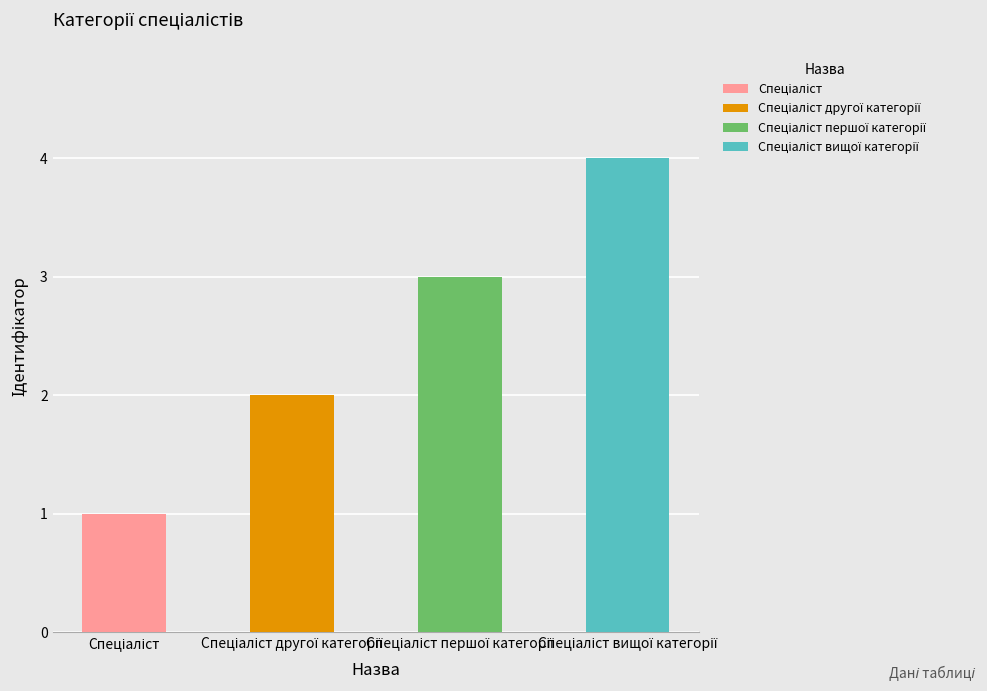

Are the bars horizontal?

No